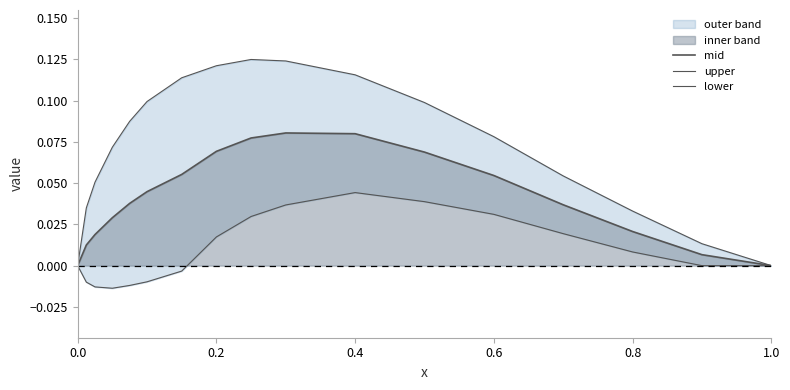

Which series has the widest spread of values?

upper